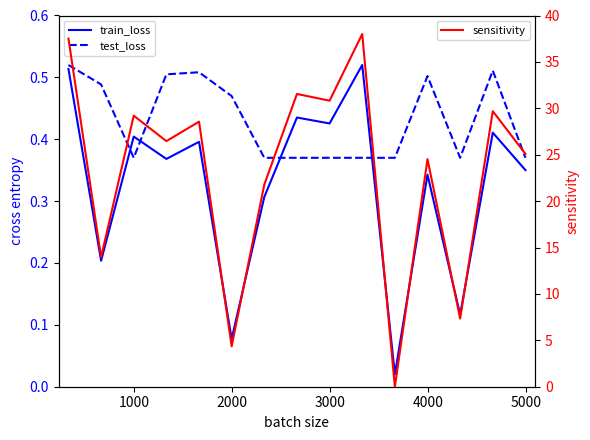

Is this an area chart (filled region under the line)?

No